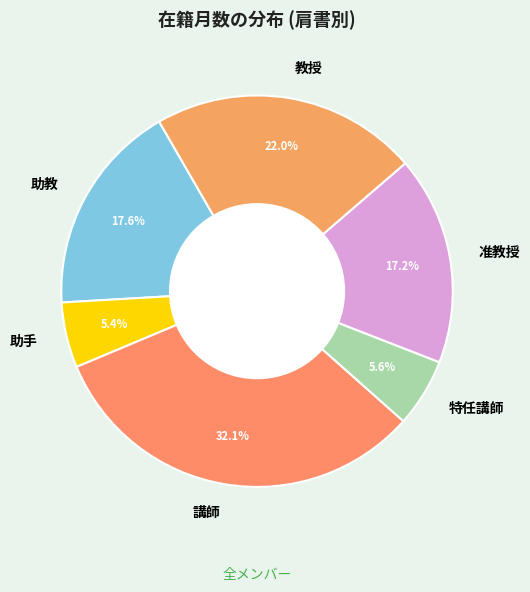

Does 特任講師 represent more than half of the total?

No